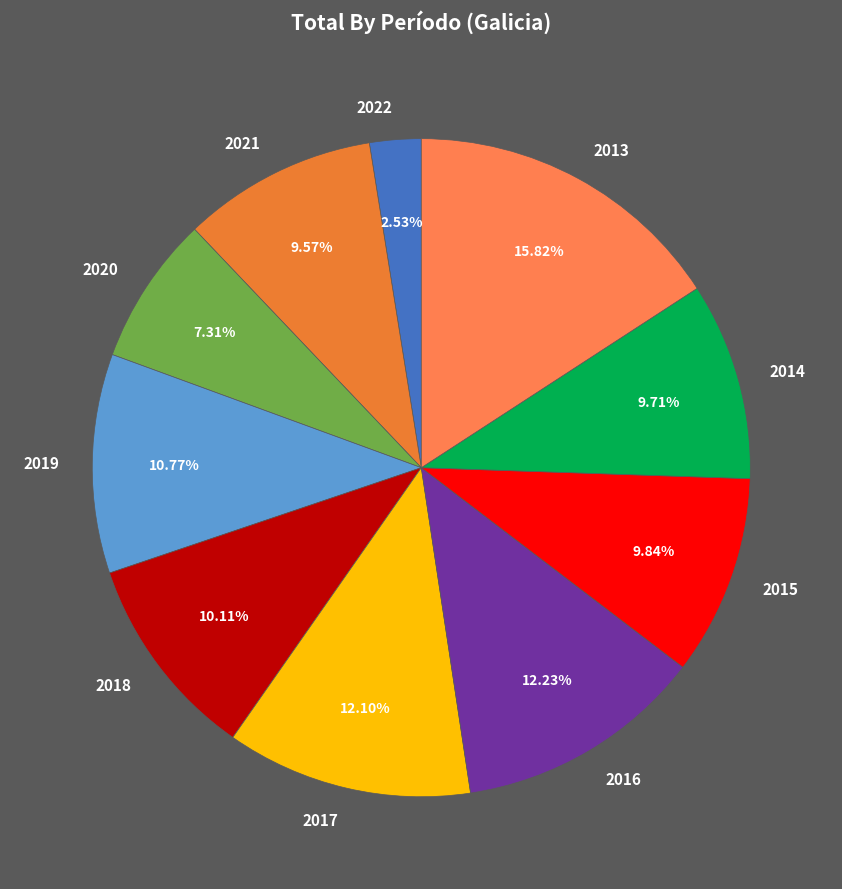

Combined, what portion of the pie is 2013 and 2015?

25.7%